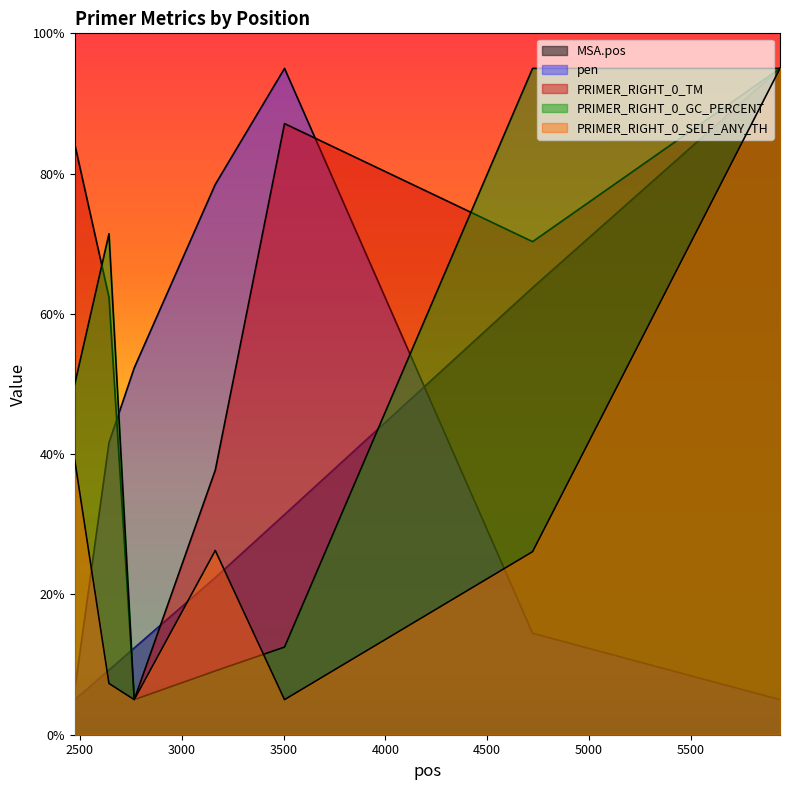

Where is PRIMER_RIGHT_0_TM nearest to the value 50?

3165